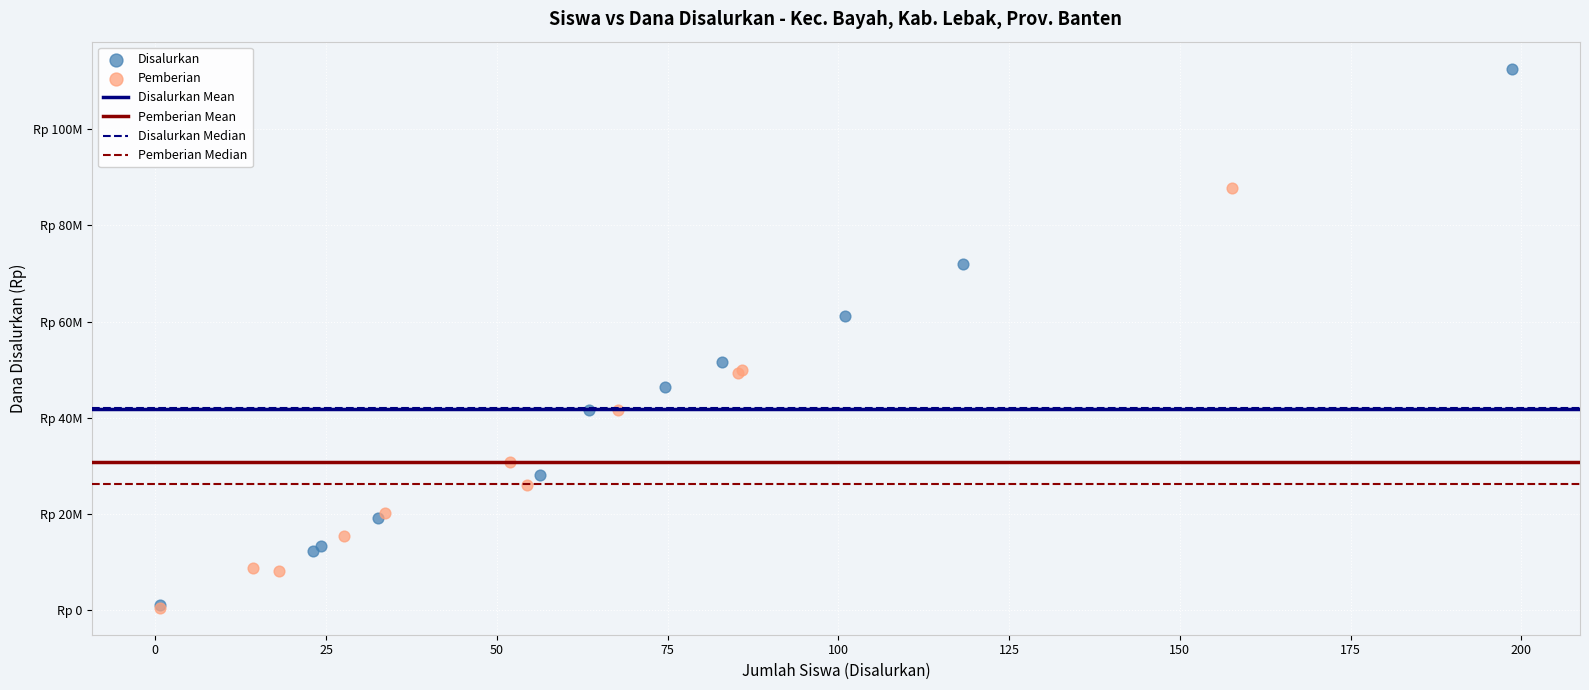

Which series contains the highest Y value?

Disalurkan